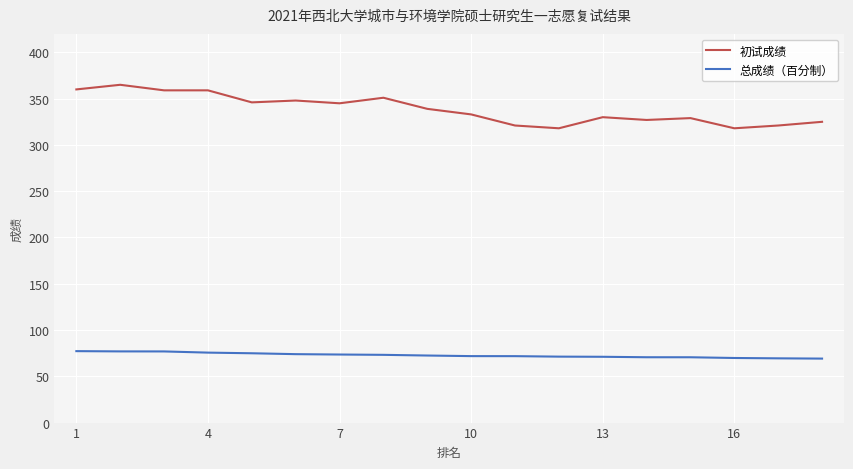

Rank the series by their maximum value, from lowest to highest.

总成绩（百分制）, 初试成绩